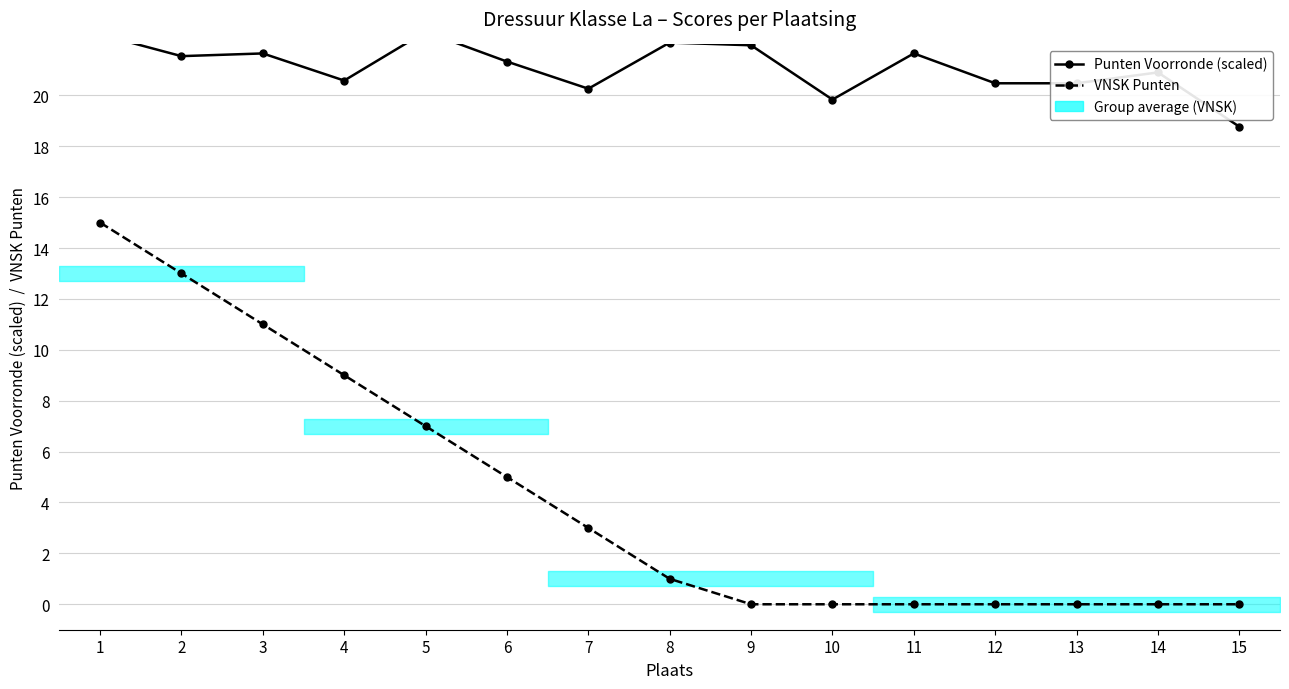

The value of VNSK Punten at 8 is 0.4. True or false?

False